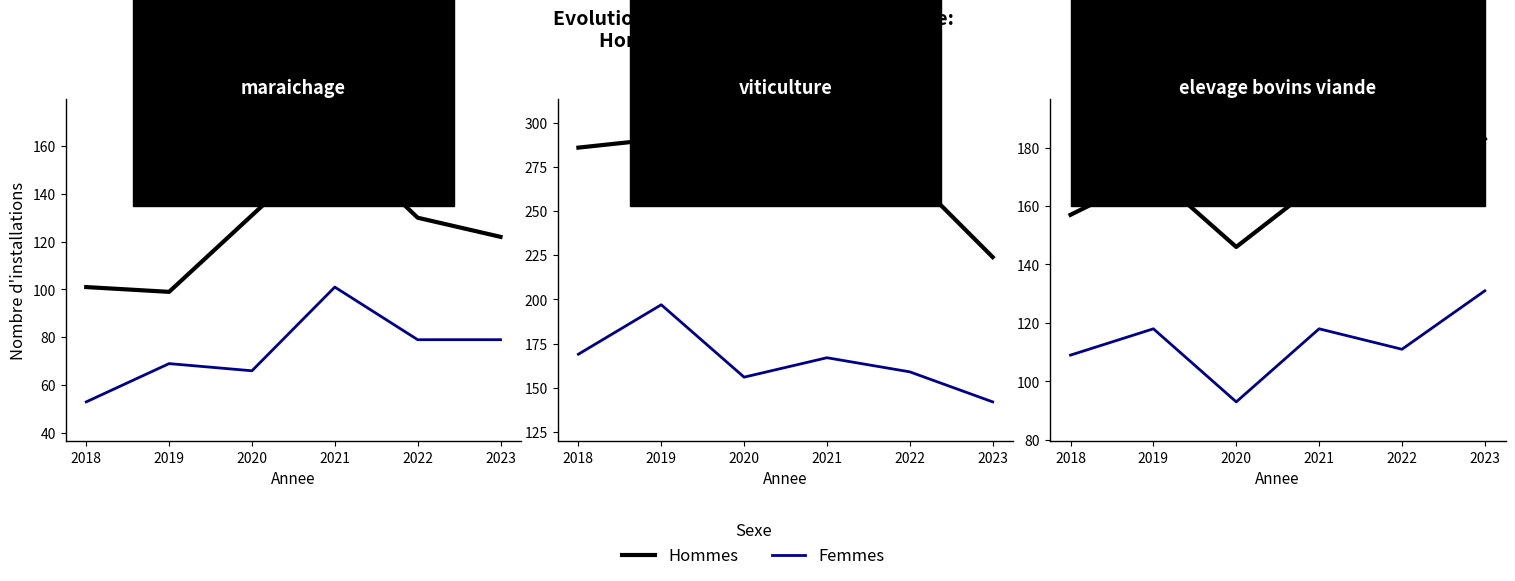

At how many categories does at least one series exceed 127?

6